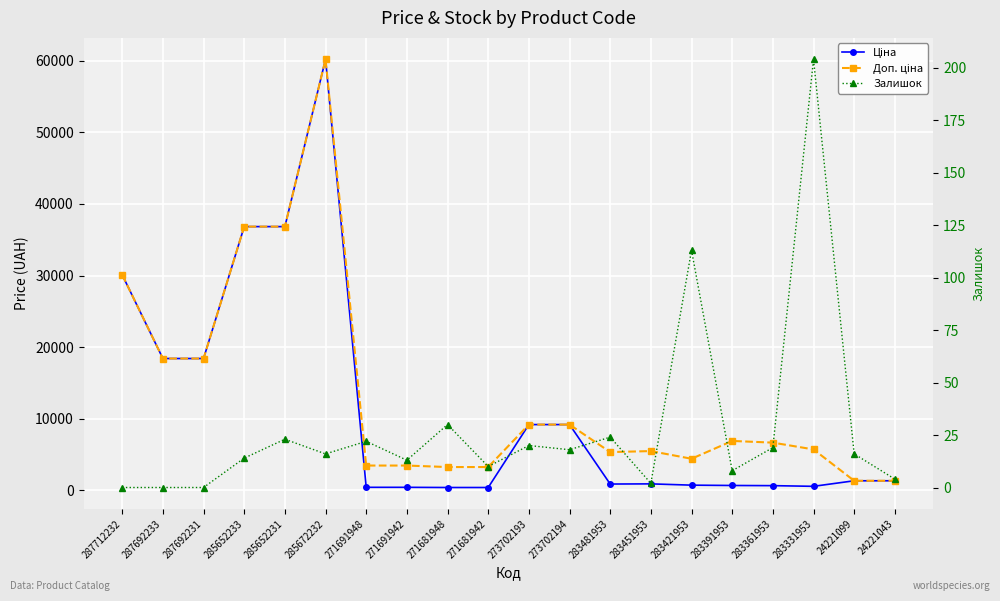

The value of Ціна at 287712232 is 10179.6. True or false?

False